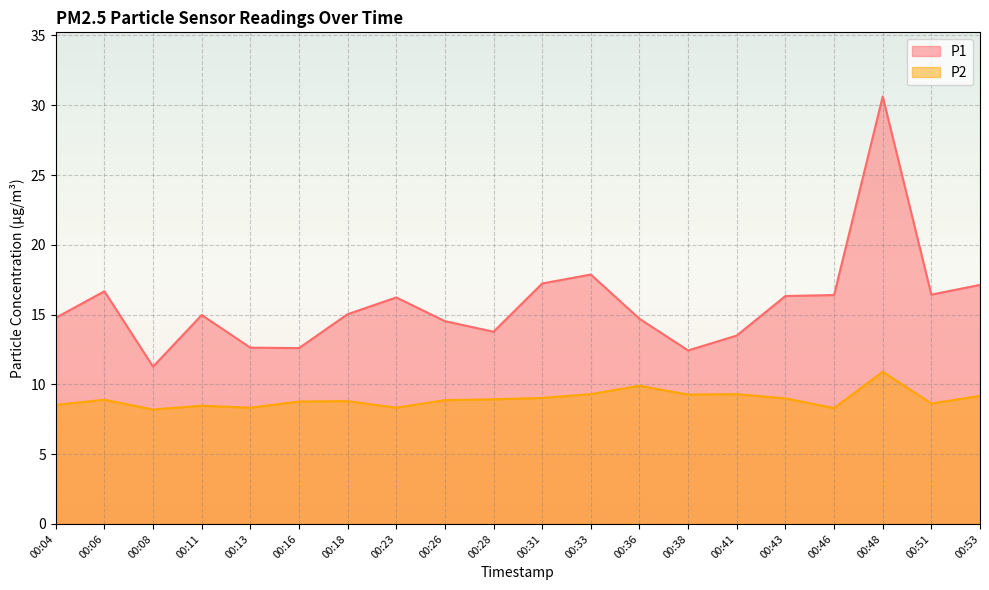

Rank the series by their maximum value, from highest to lowest.

P1, P2